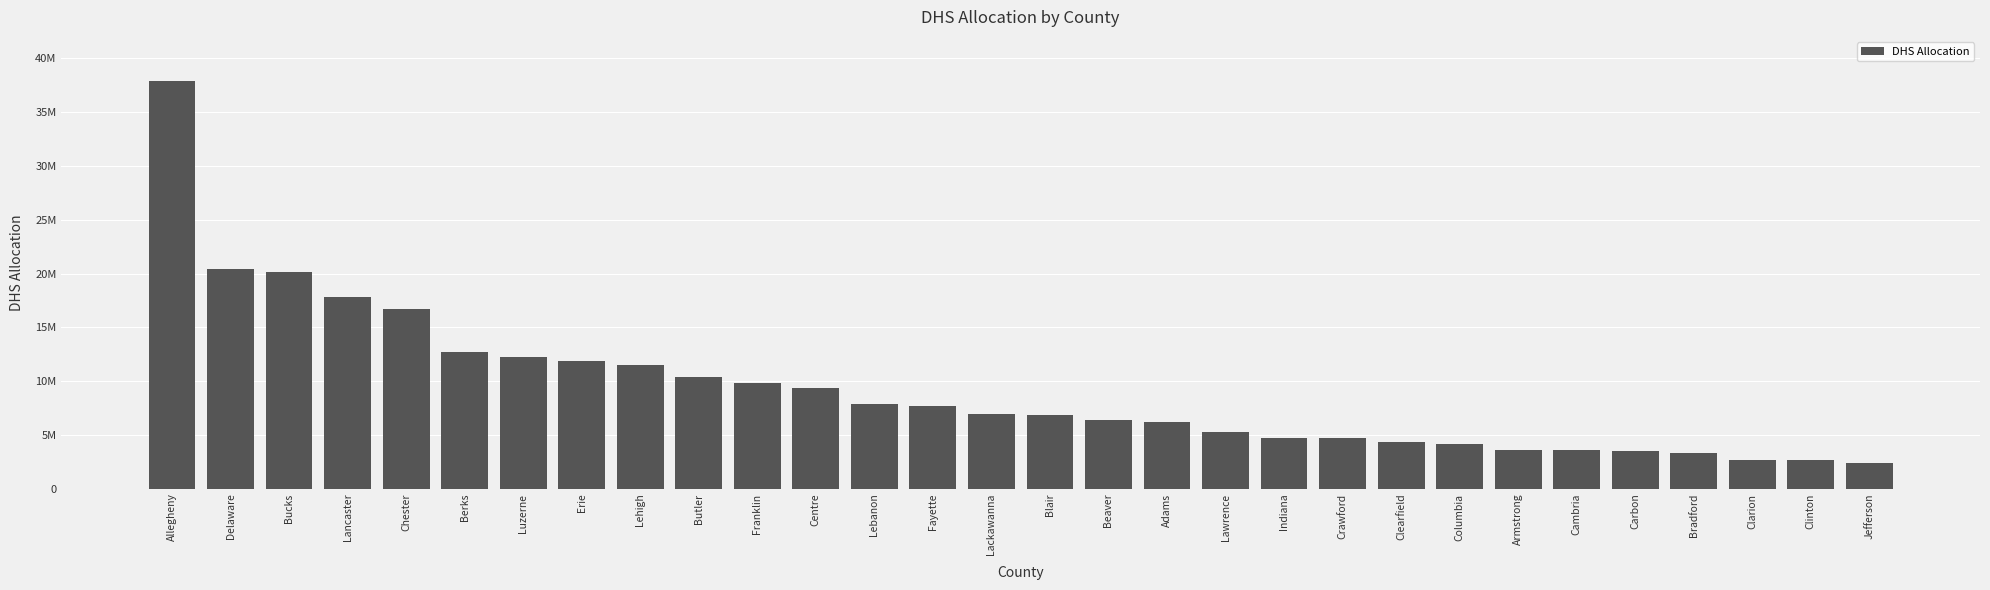

Reading left to right, list all the values displayed in this chart.

37918216.0	20403581.4	20104647.0	17776247.5	16682343.8	12711796.5	12273964.8	11868943.5	11473982.9	10425442.4	9782457.5	9380076.6	7887987.6	7711894.0	6911285.5	6861502.4	6411062.4	6158056.4	5262648.2	4721039.0	4690704.6	4371518.1	4108351.4	3568098.6	3558981.1	3546196.7	3324908.9	2659986.5	2645327.8	2416871.8